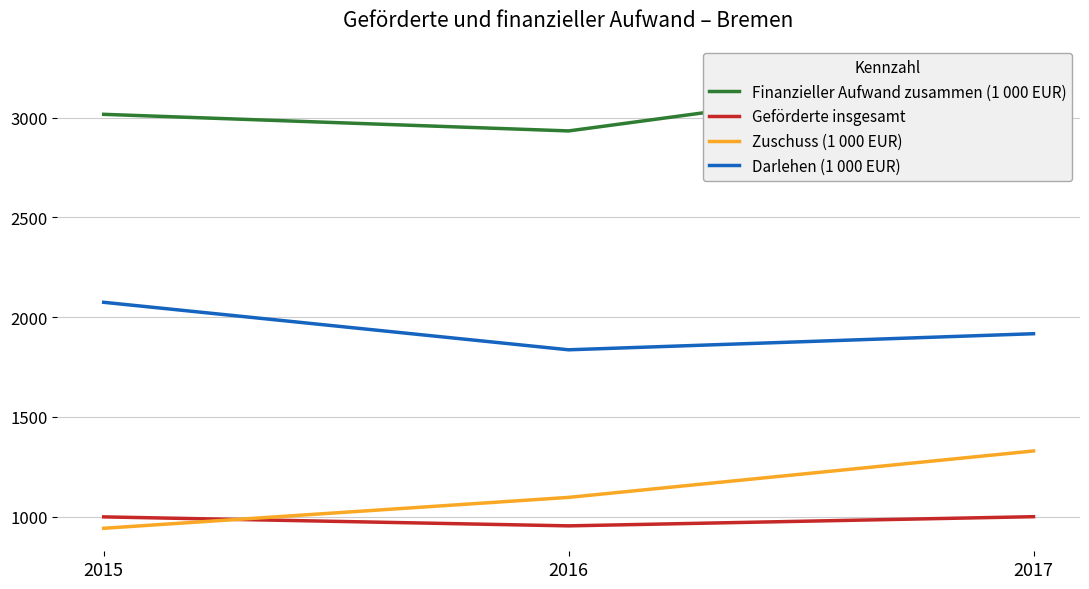

What is the value of the Geförderte insgesamt point at the 1st from the left?

999.0